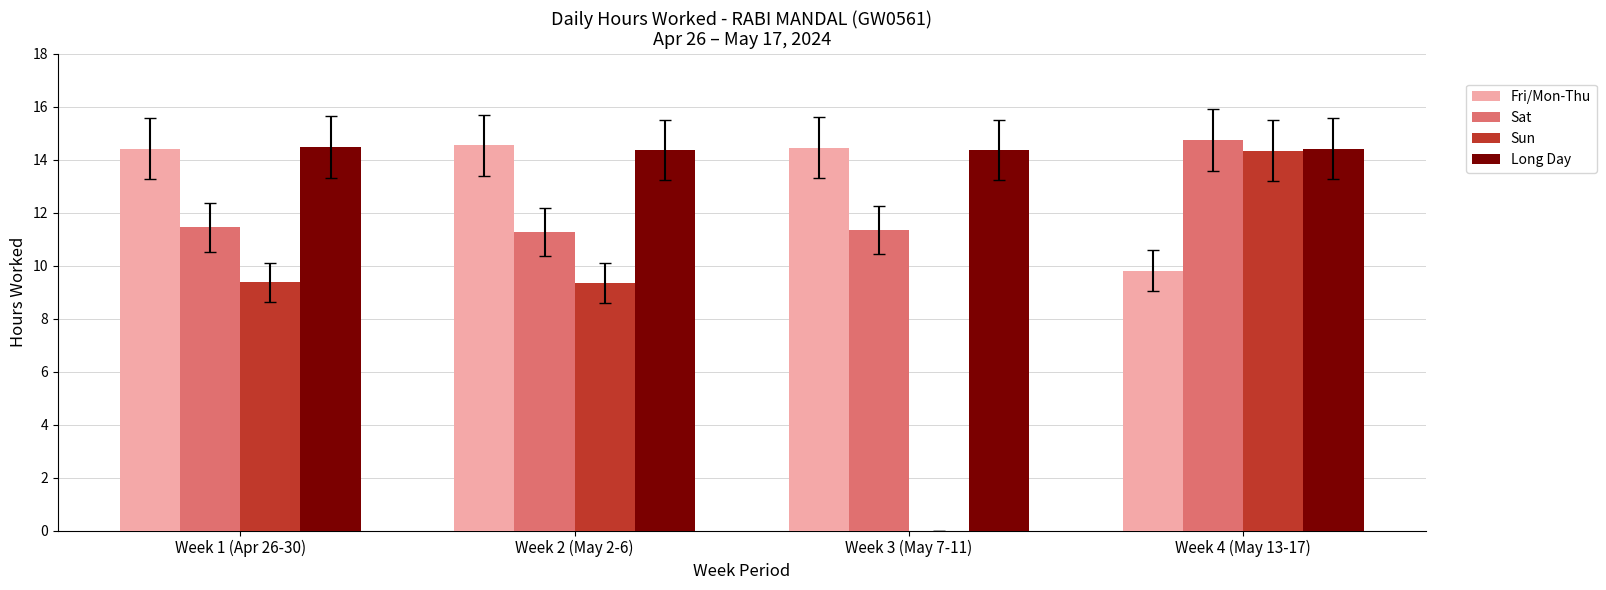

What are all the series names shown in the legend?

Fri/Mon-Thu, Sat, Sun, Long Day